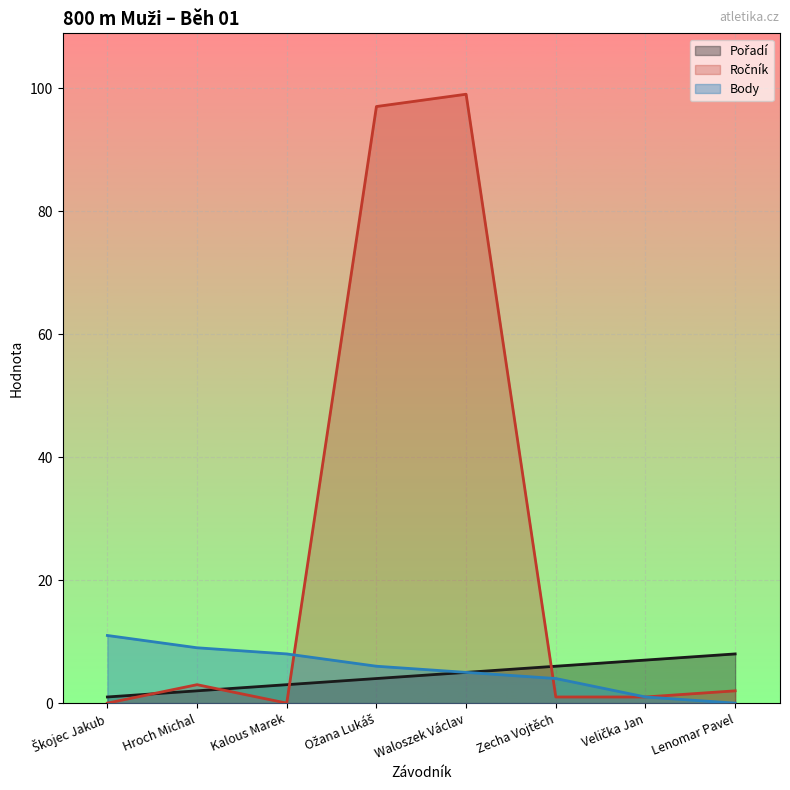

Is it true that Pořadí equals 2 at Zecha Vojtěch?

False